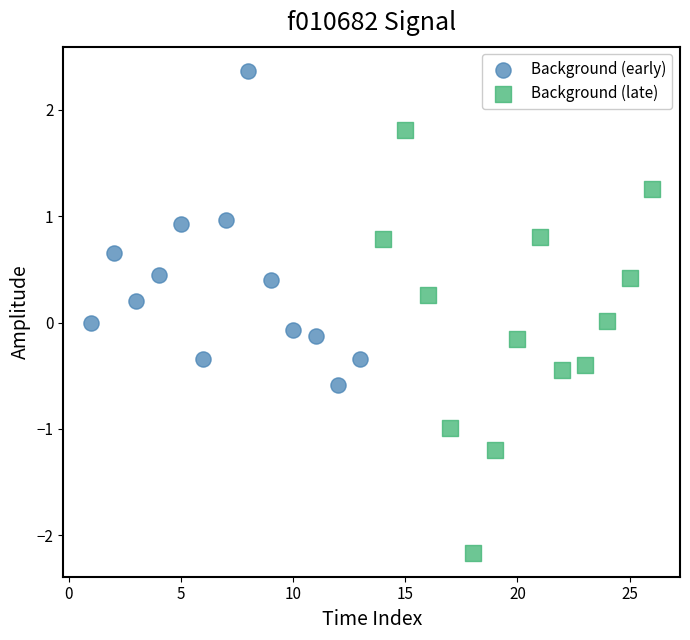

Which series reaches the maximum Y coordinate?

Background (early)